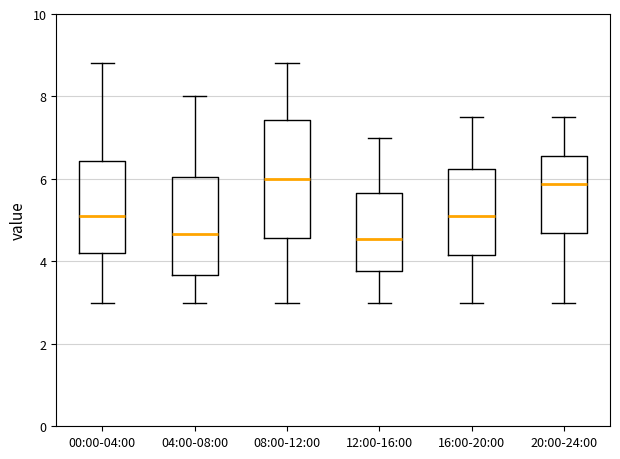

Where does the lower whisker of the box for 04:00-08:00 end on the y-axis? The values are not printed on the chart, so give them approximately, as read against the axis.

3.0